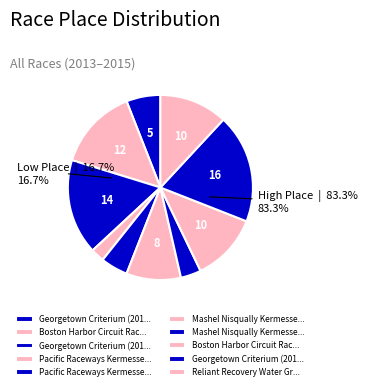

Is there any slice that represents more than half of the pie?

No